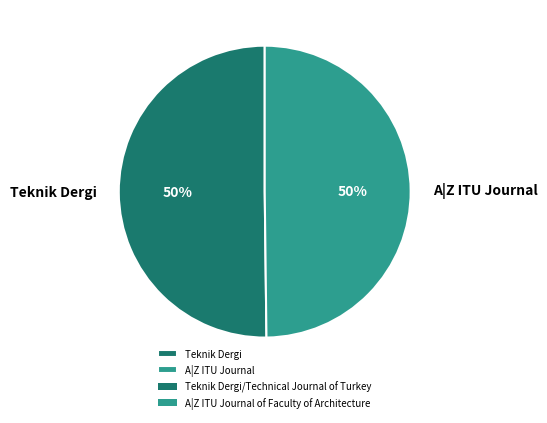

Do Teknik Dergi and A|Z ITU Journal together represent more than half of the pie?

Yes